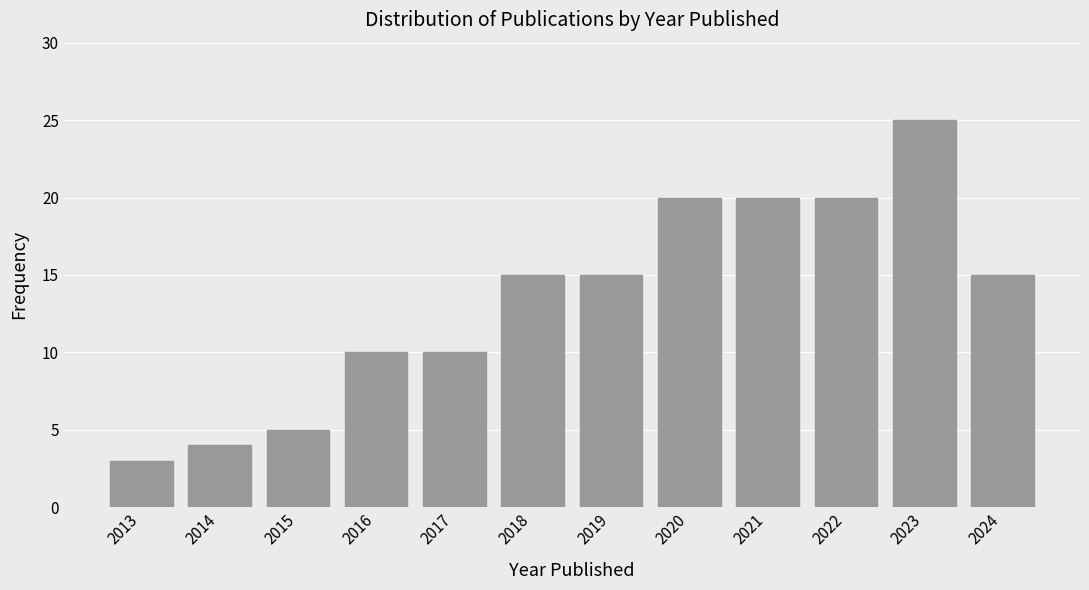

Reading left to right, list all the values displayed in this chart.

3	4	5	10	10	15	15	20	20	20	25	15